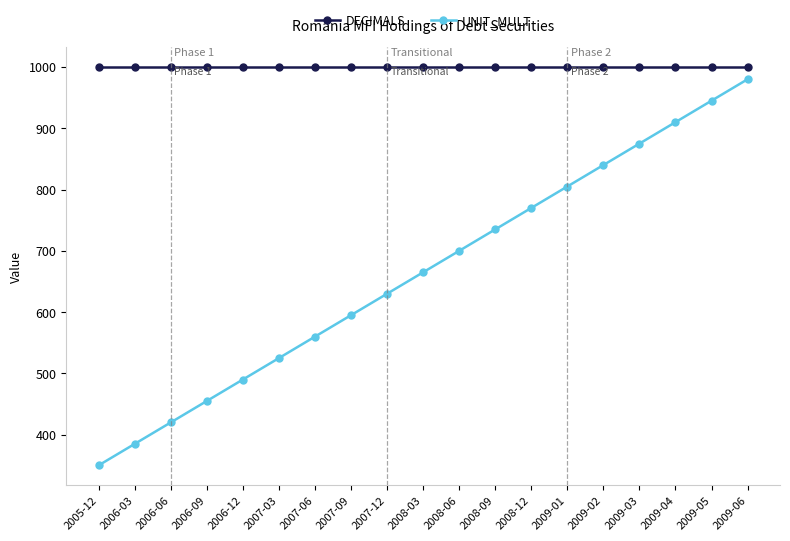

At which label does UNIT_MULT reach its peak?

2009-06